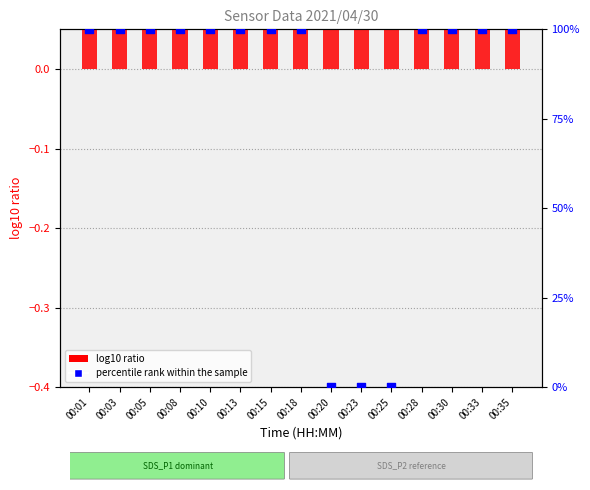

What is the total value across all series at 00:03?

100.1